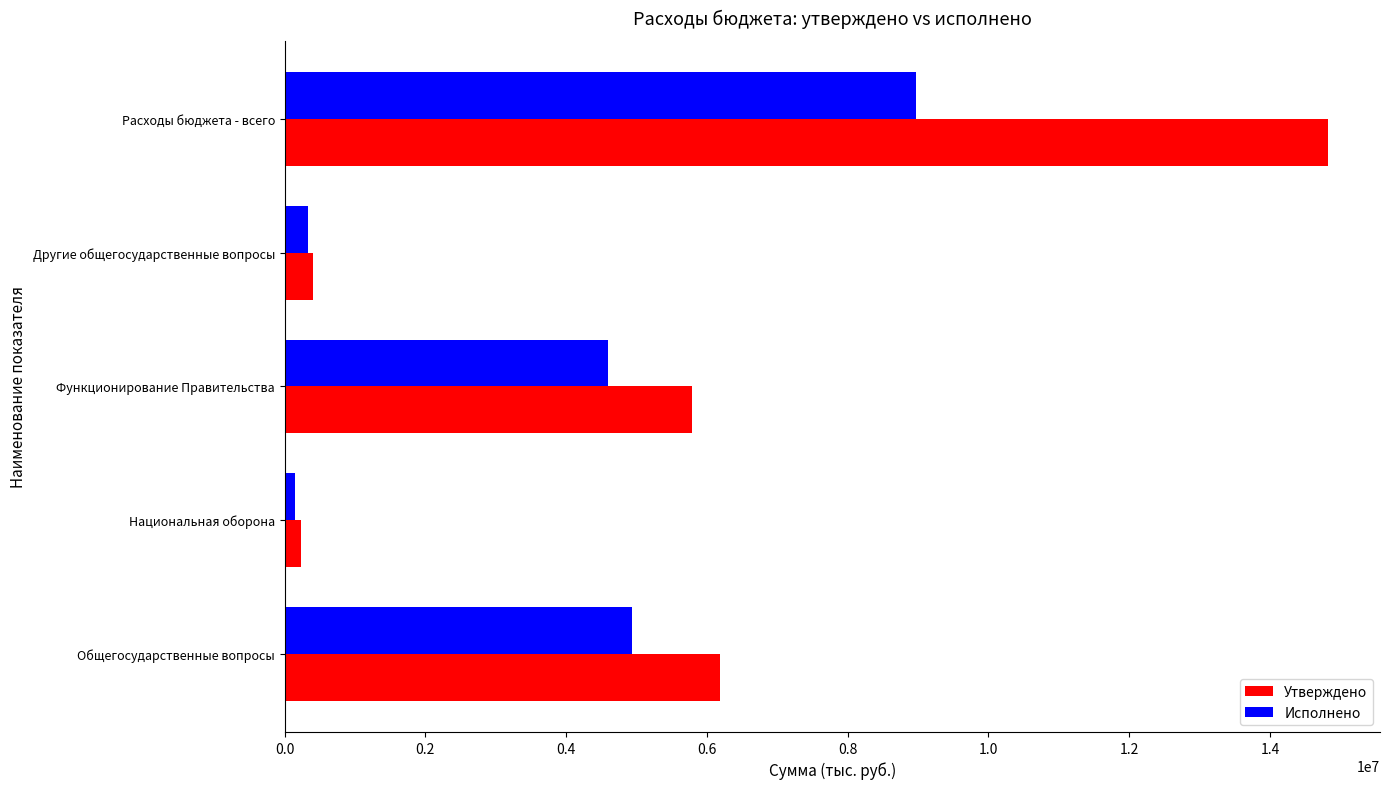

How many values in the Исполнено series exceed 4597324?

3